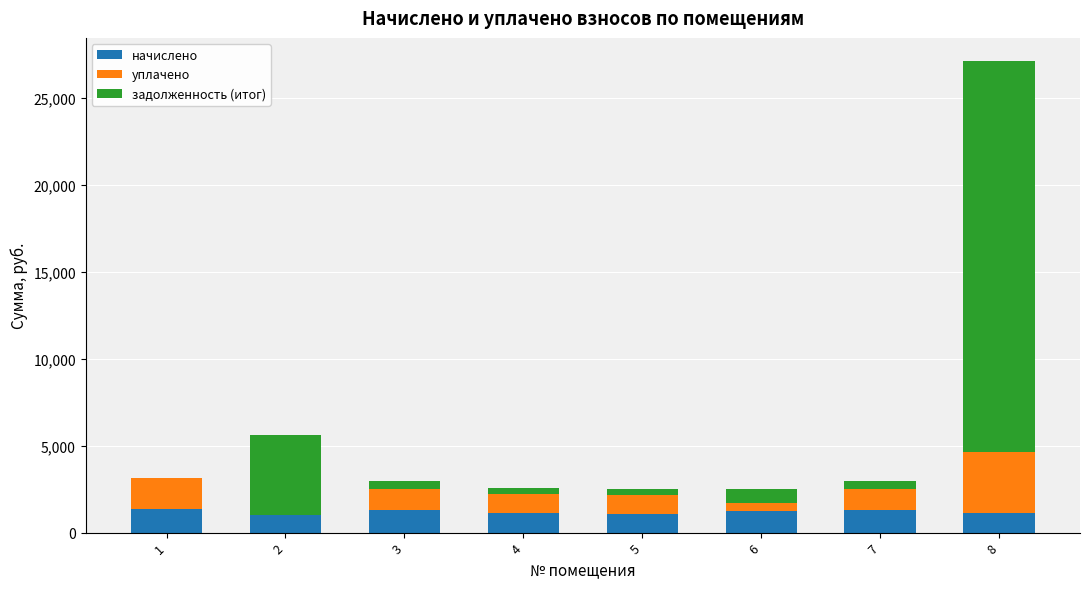

What is the total value across all series at 2?

5584.4